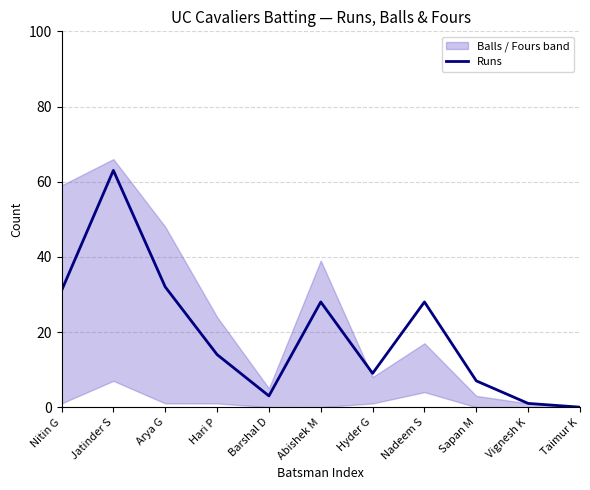

What is the change in value from Arya G to Vignesh K?

-31